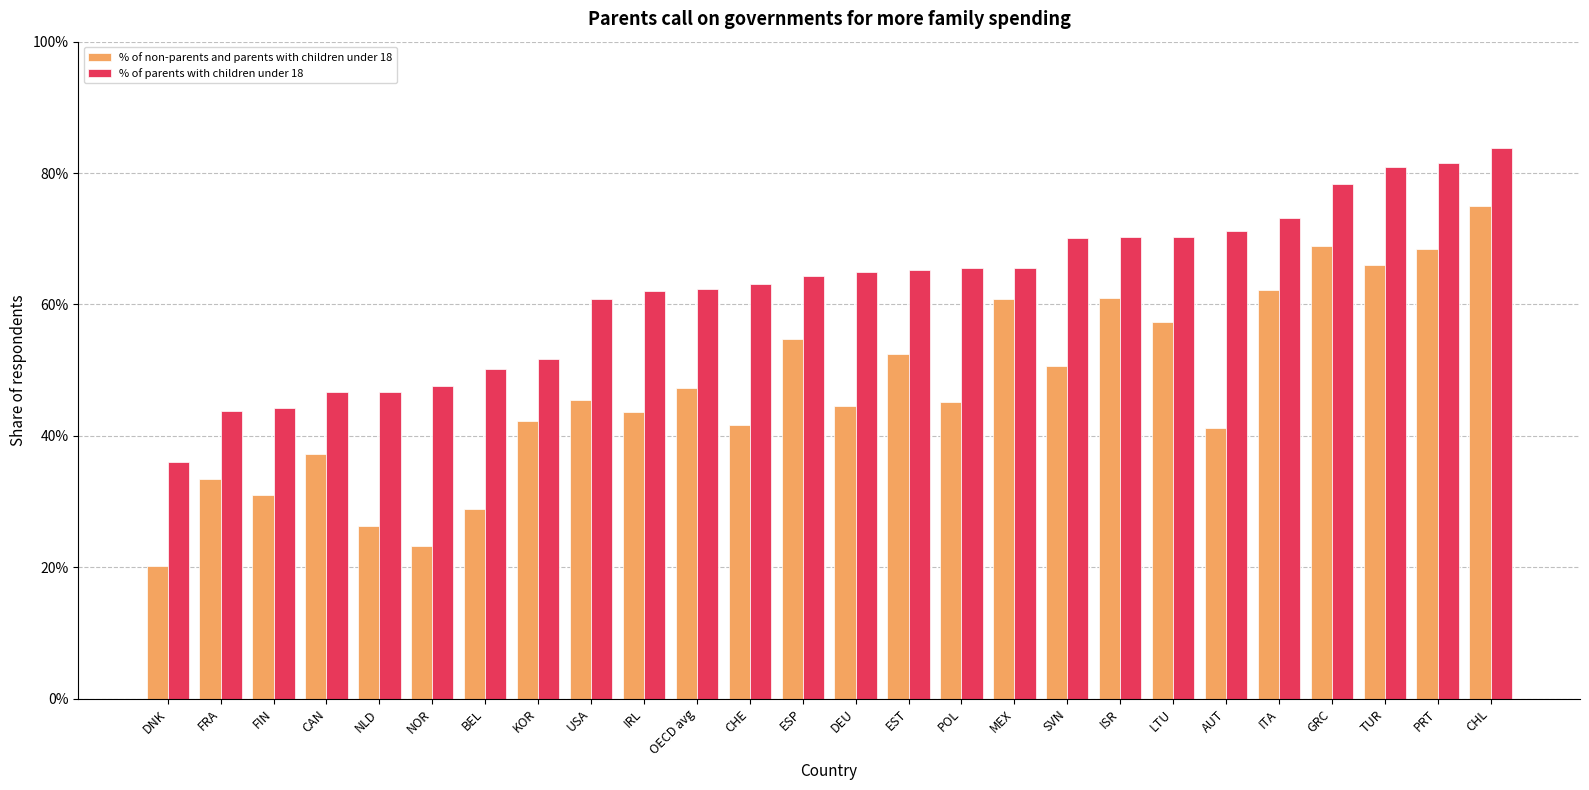

True or false: % of parents with children under 18 has a value of 0.2 at FRA.

False